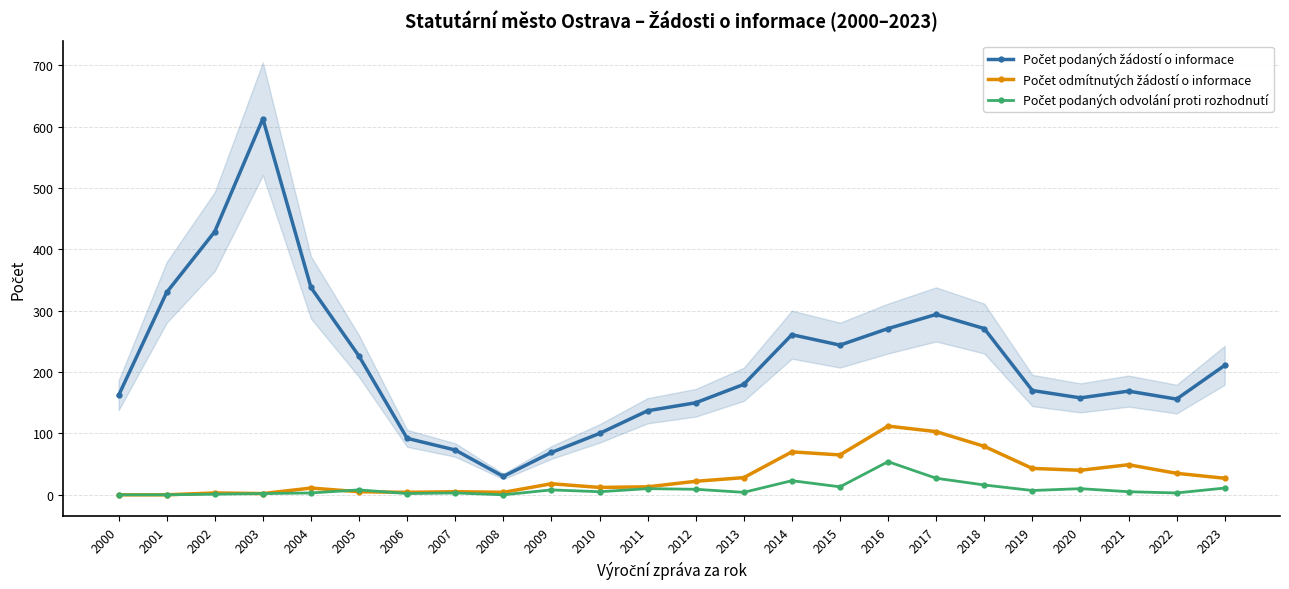

Read the Počet podaných žádostí o informace value at 2021.

169